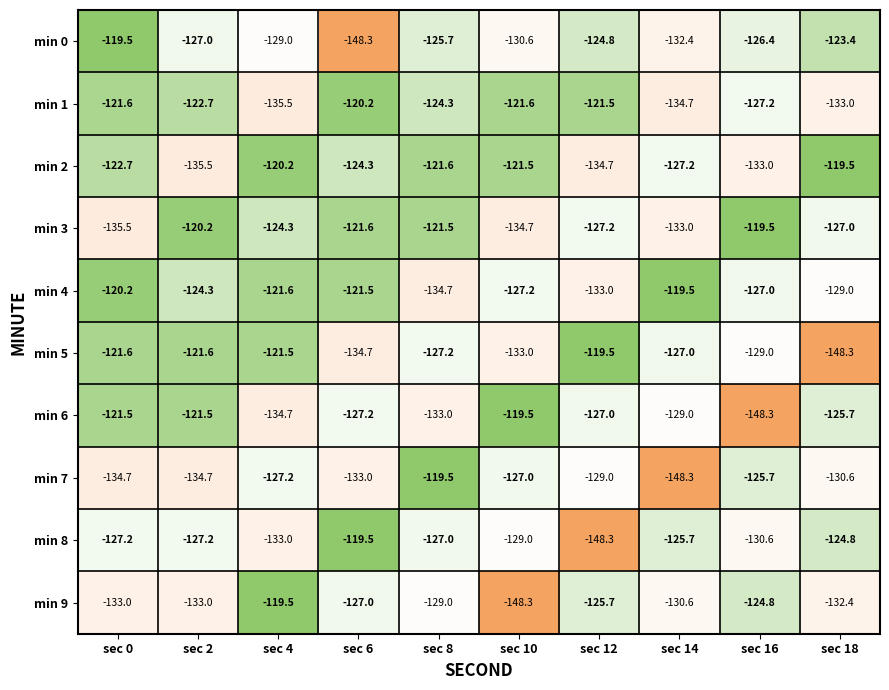

List the labels in order of min 2 value, smallest first.

sec 2, sec 12, sec 16, sec 14, sec 6, sec 0, sec 8, sec 10, sec 4, sec 18